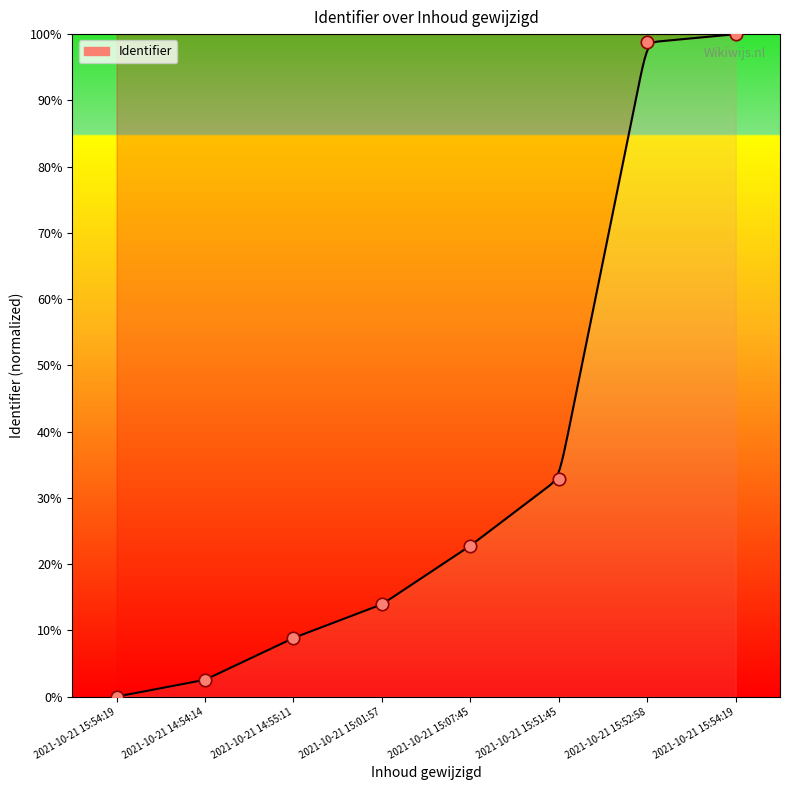

Between 2021-10-21 14:54:14 and 2021-10-21 14:55:11, which is larger?

2021-10-21 14:55:11